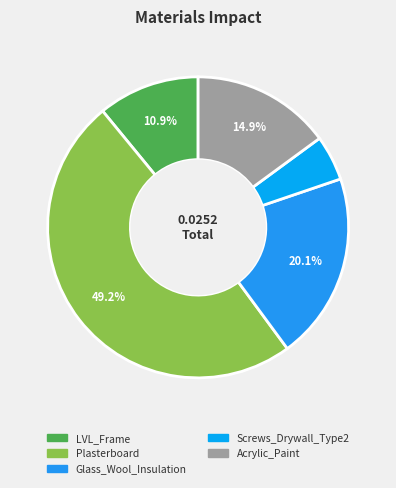

Which slice is the largest?

Plasterboard